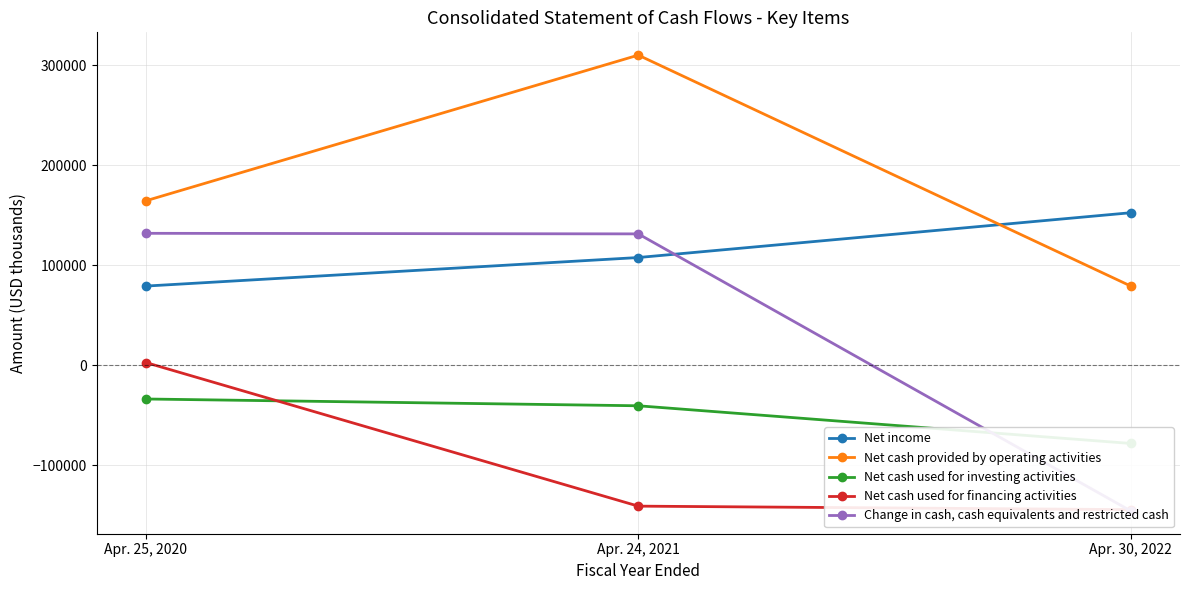

What is the average value of the Net cash used for financing activities series?

-94352